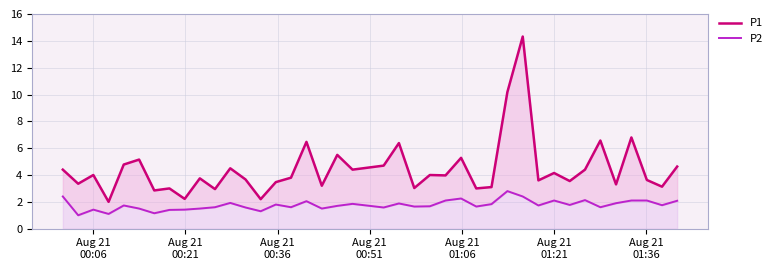

Is it true that P2 equals 1.1 at 19?

False